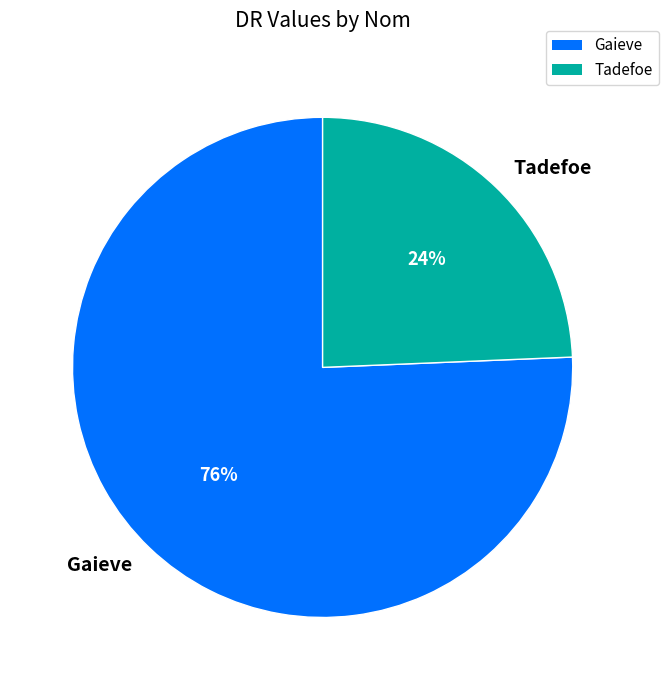

How many slices are in this pie chart?

2